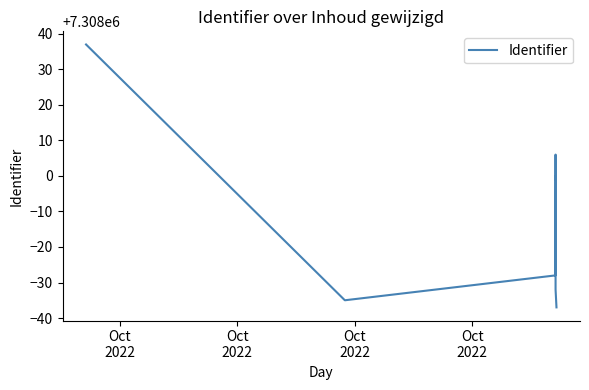

True or false: the data has more than 2 interior local peaks.

False